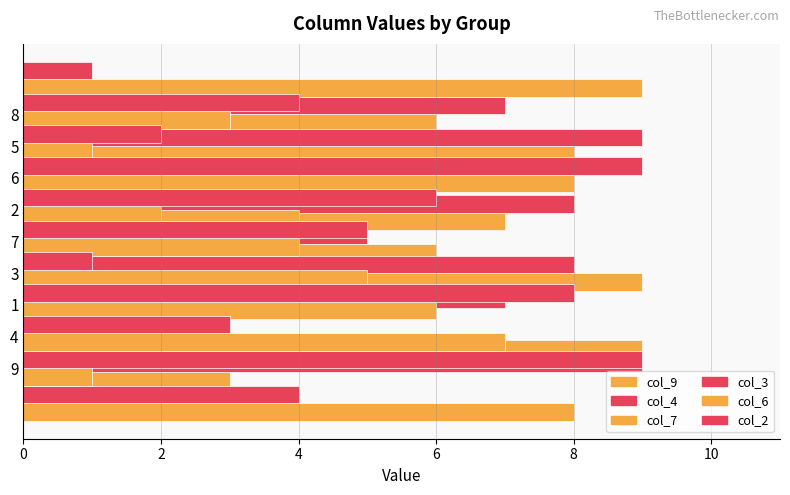

What is the difference between the col_4 values at 5 and 3?

1